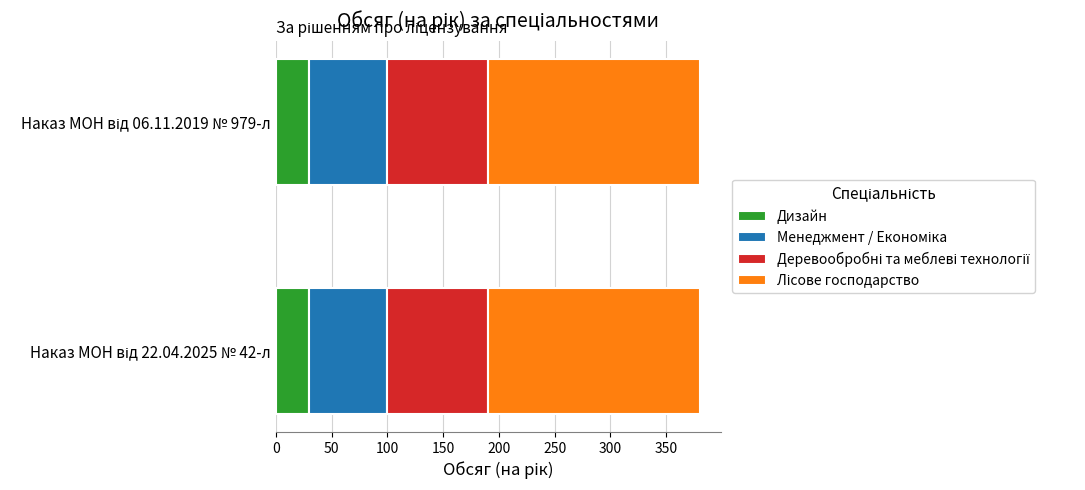

What is the minimum value for Дизайн?

30